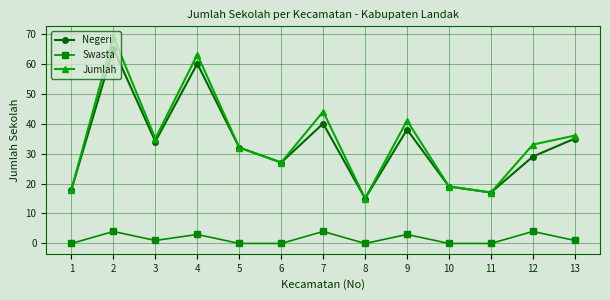

True or false: Swasta has more than 1 points higher than both neighbors.

True